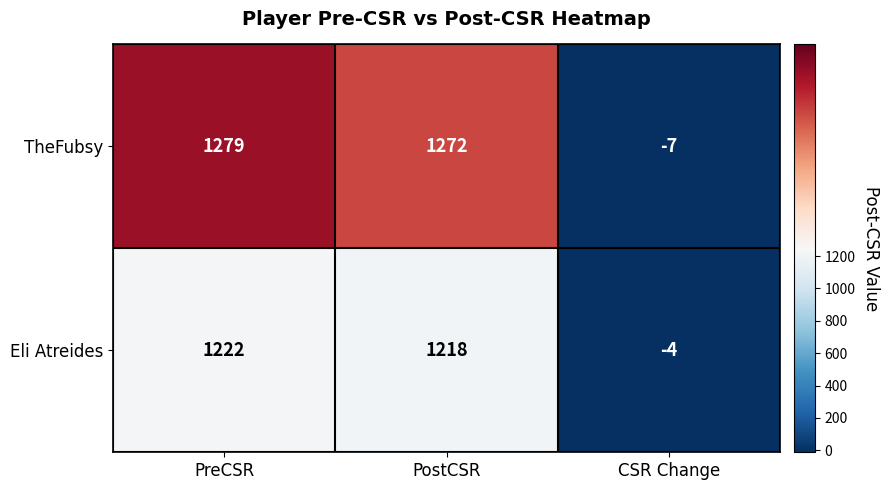

How many values in TheFubsy are above zero?

2